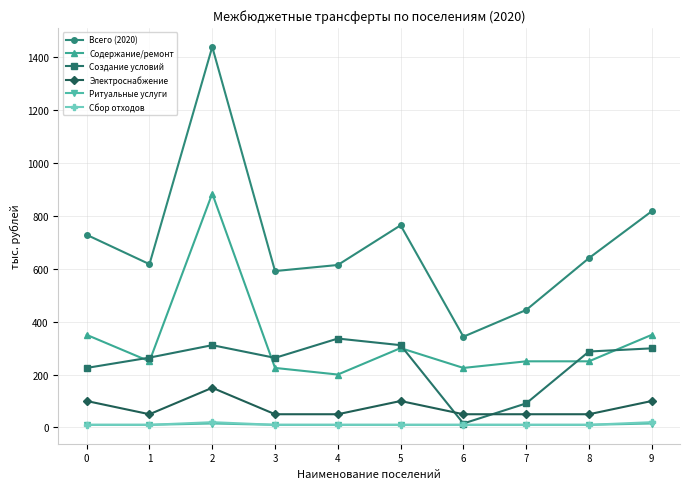

True or false: Создание условий has more than 0 interior local peaks.

True